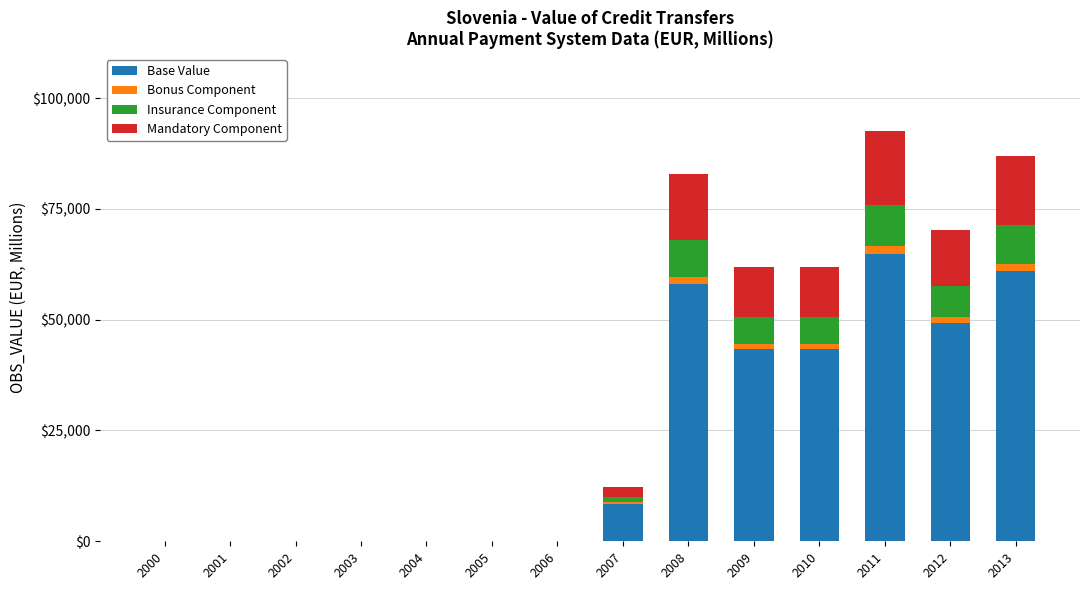

At which label does Base Value first exceed 8524?

2007